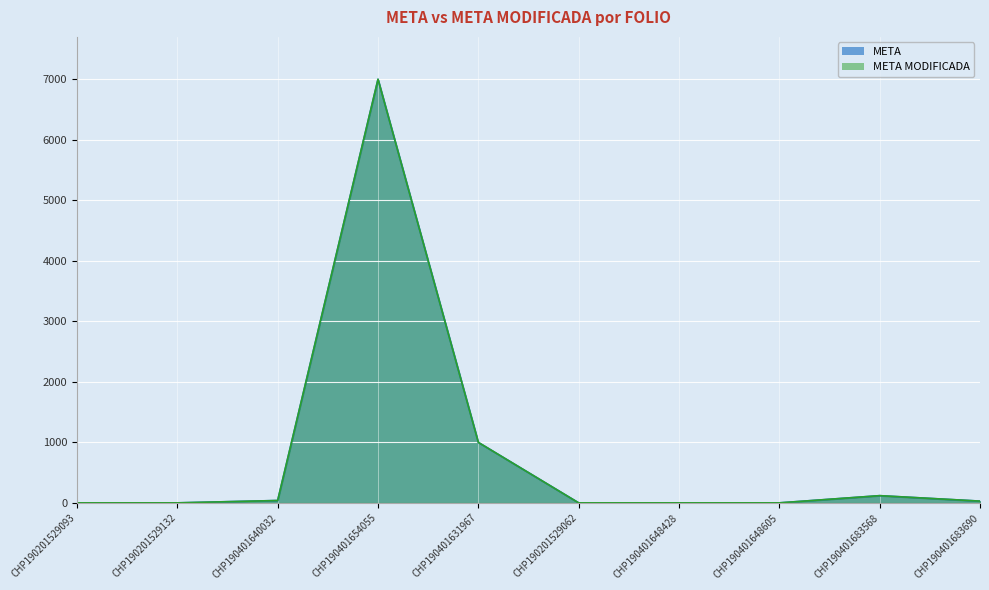

What is the difference between the maximum and minimum values in the META MODIFICADA series?

6999